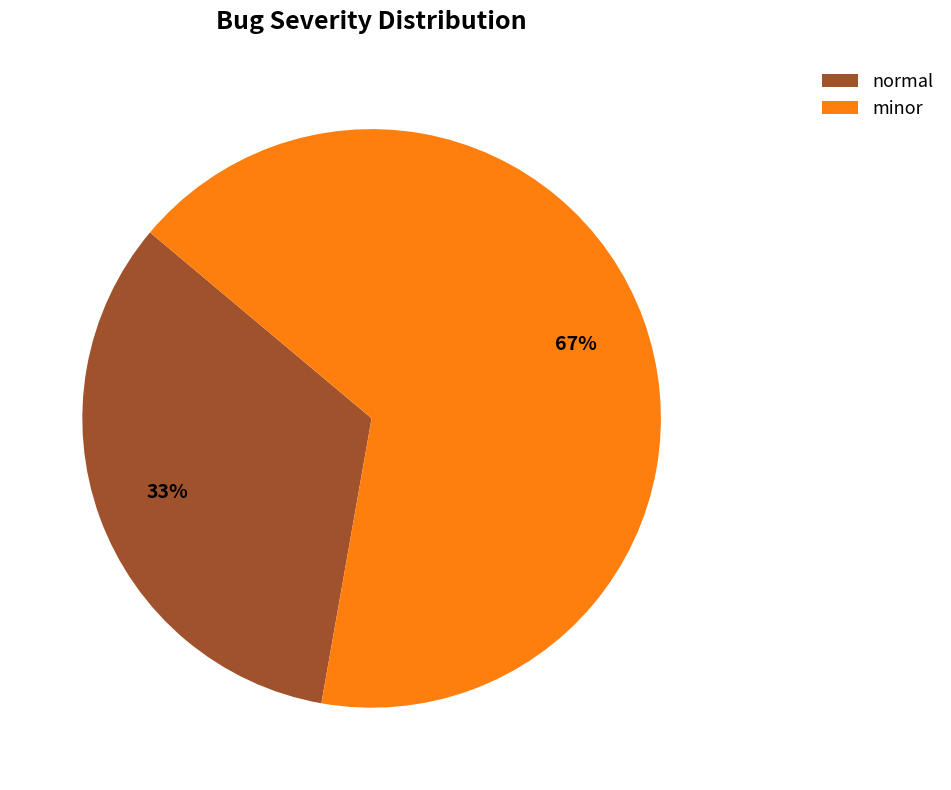

Does any single category account for the majority?

Yes